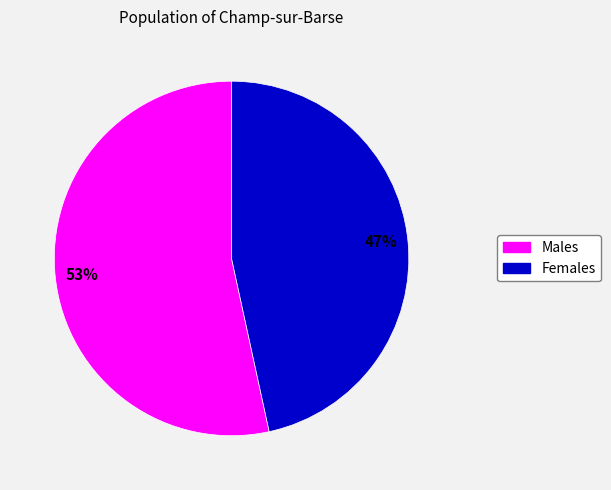

To the nearest percent, what is the average slice percentage?

50%